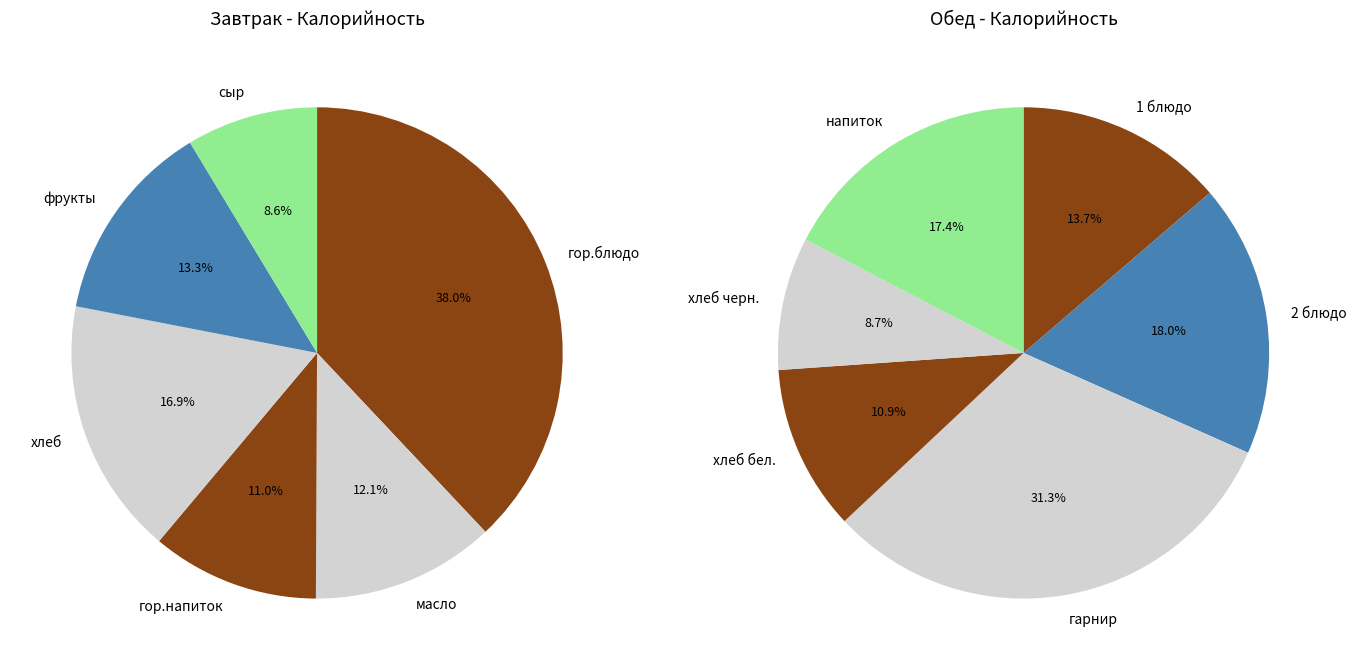

Combined, do фрукты and сыр account for over 50%?

No